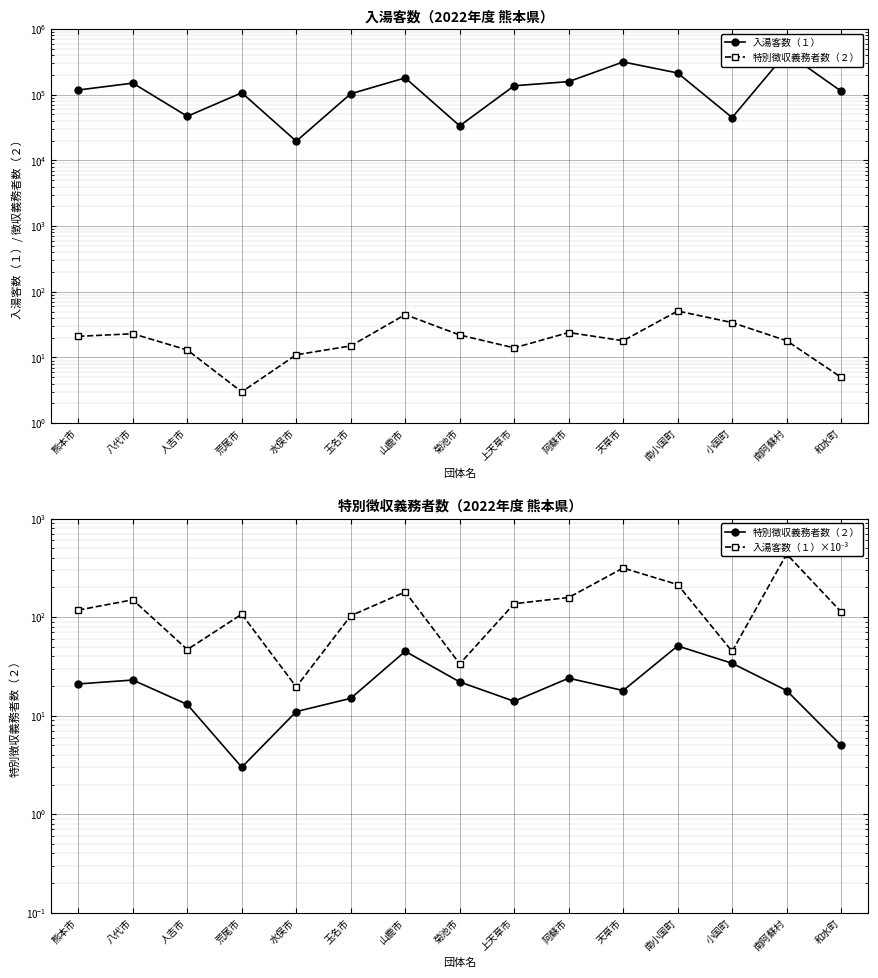

Between 水俣市 and 天草市, which series saw the biggest shift?

入湯客数（１）